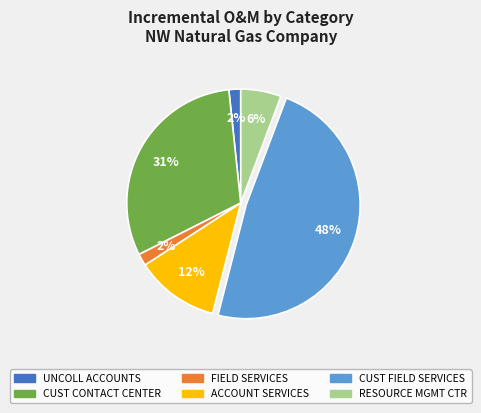

To the nearest percent, what is the difference between the CUST CONTACT CENTER and FIELD SERVICES slice percentages?

29%